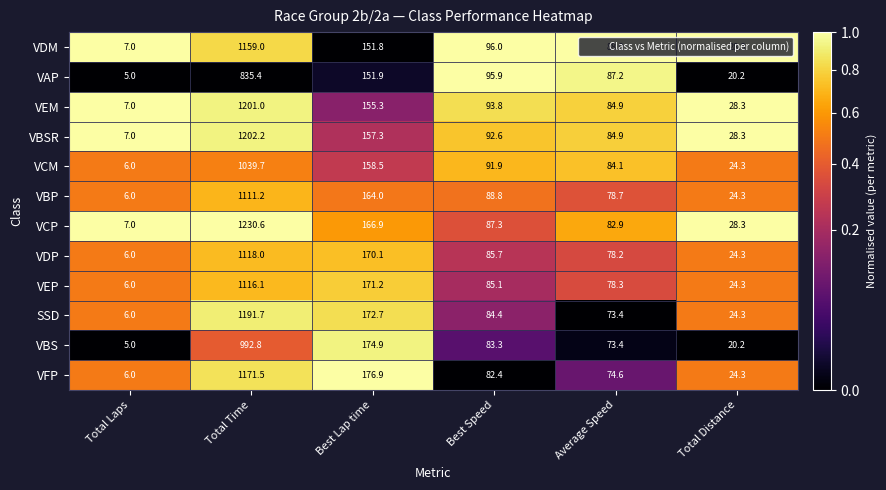

Which series has the widest spread of values?

VCP